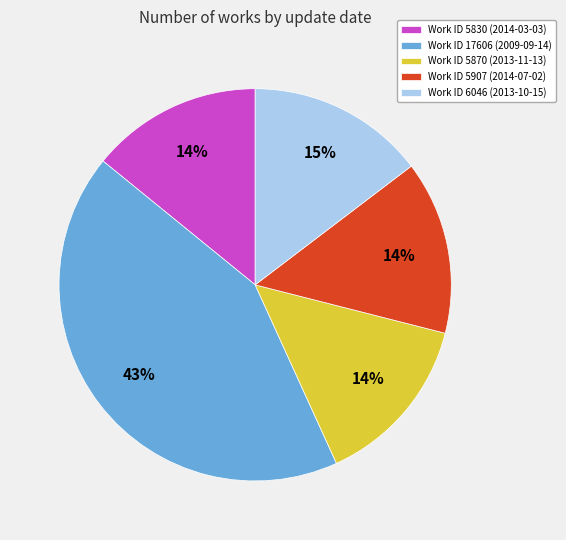

How many segments does this pie chart have?

5